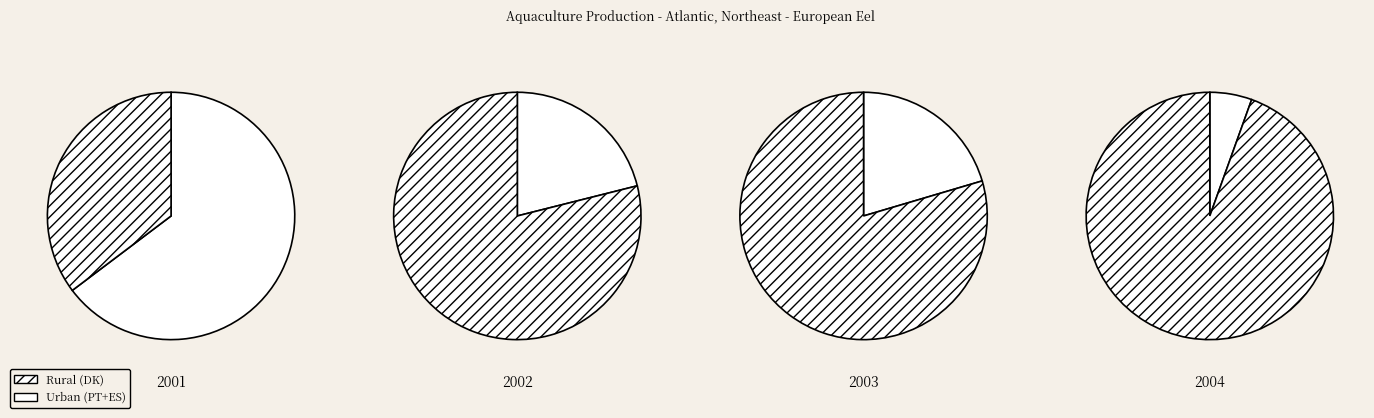

Which has a higher value, 2002 or 2004?

2004